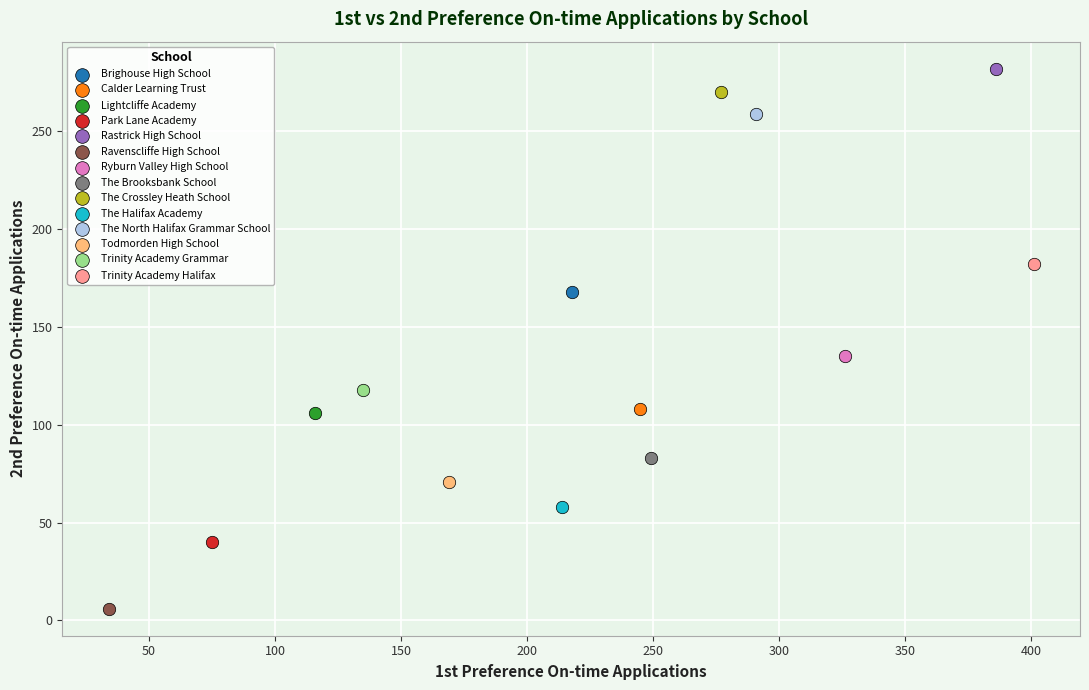

What are all the series names shown in the legend?

Brighouse High School, Calder Learning Trust, Lightcliffe Academy, Park Lane Academy, Rastrick High School, Ravenscliffe High School, Ryburn Valley High School, The Brooksbank School, The Crossley Heath School, The Halifax Academy, The North Halifax Grammar School, Todmorden High School, Trinity Academy Grammar, Trinity Academy Halifax